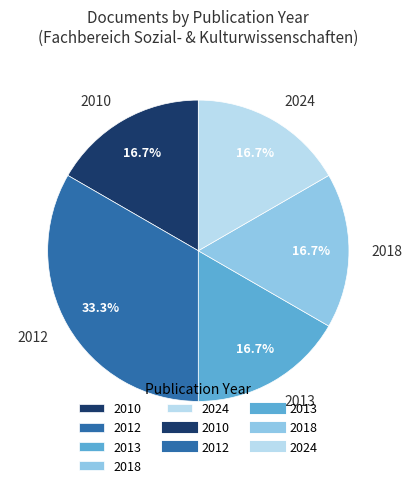

Does any single category account for the majority?

No